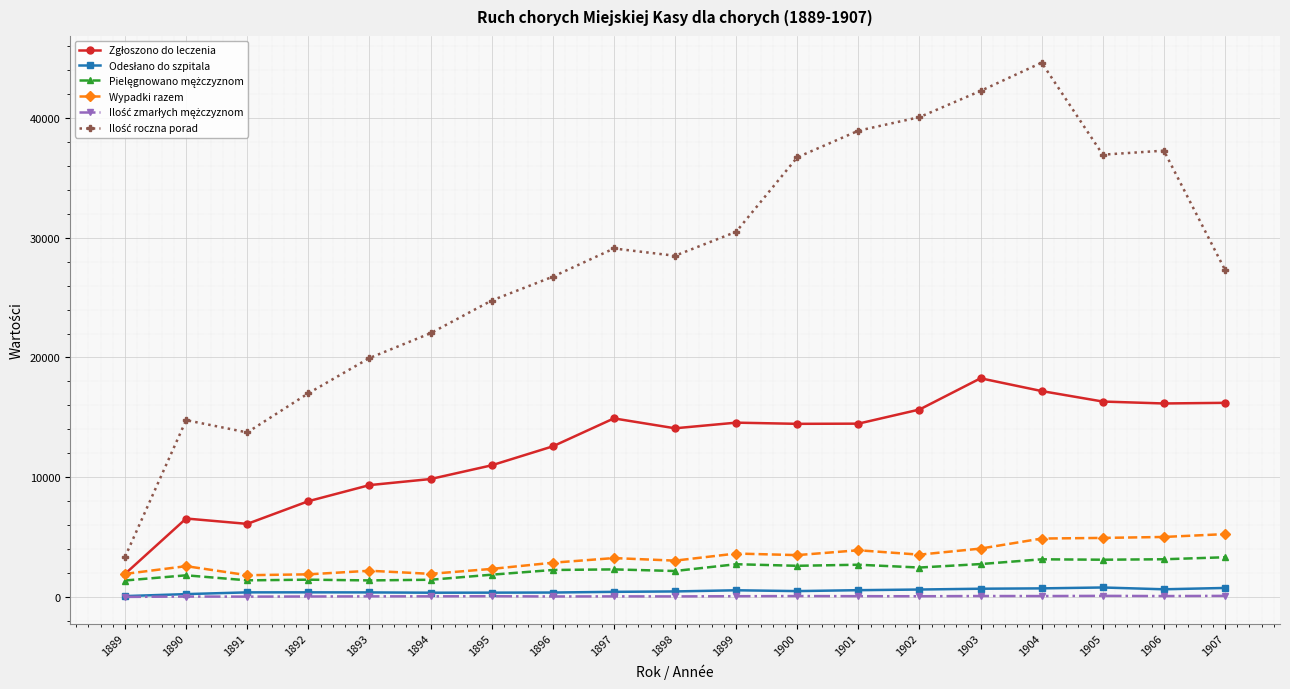

True or false: Wypadki razem has more than 0 interior local peaks.

True